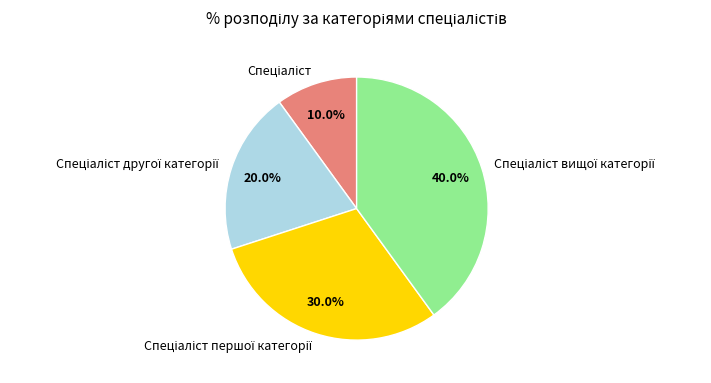

How many segments does this pie chart have?

4